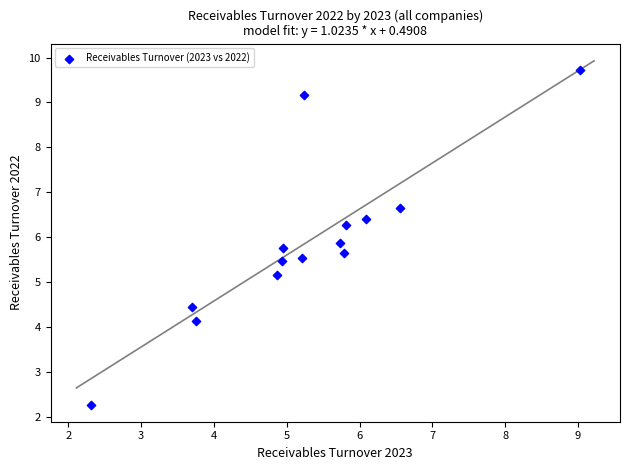

What Y value in the scatter plot is closest to 6?

5.9